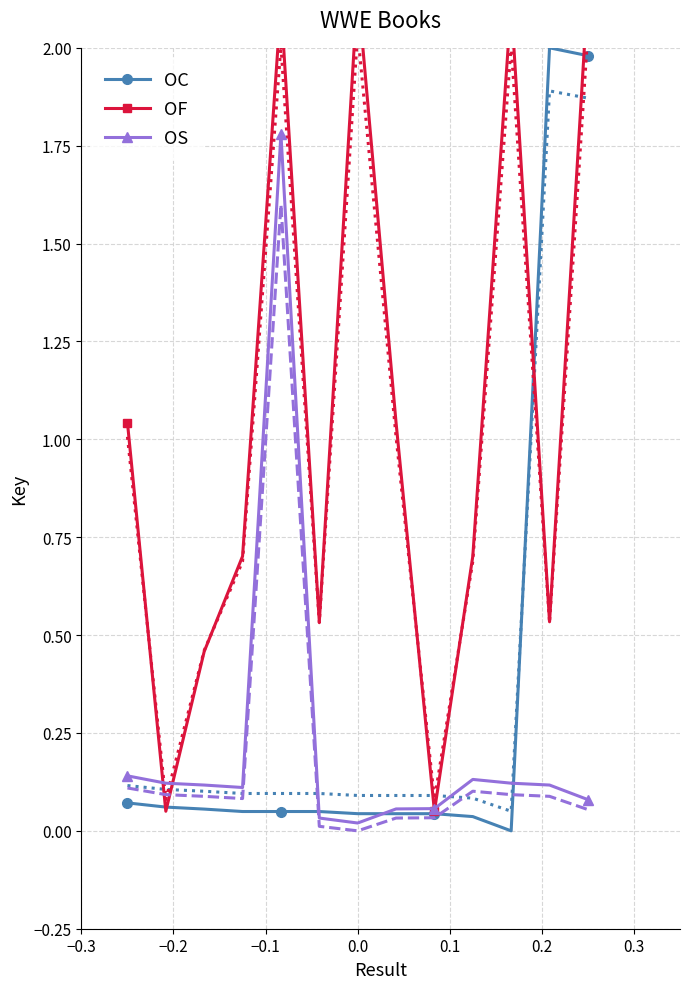

What is the highest value of the OS series?

1.8